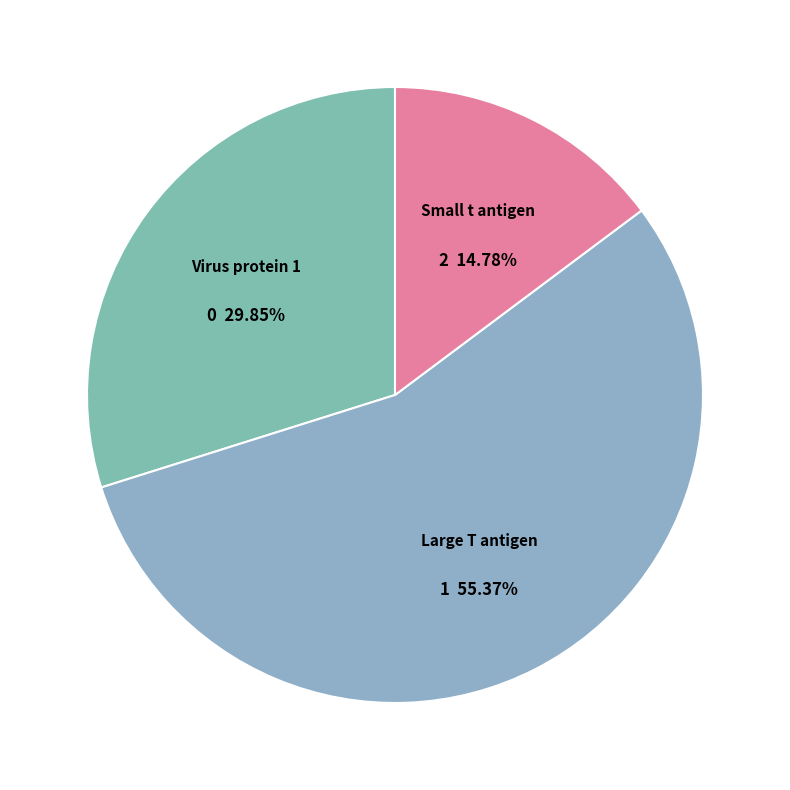

Which category accounts for the majority?

Large T antigen